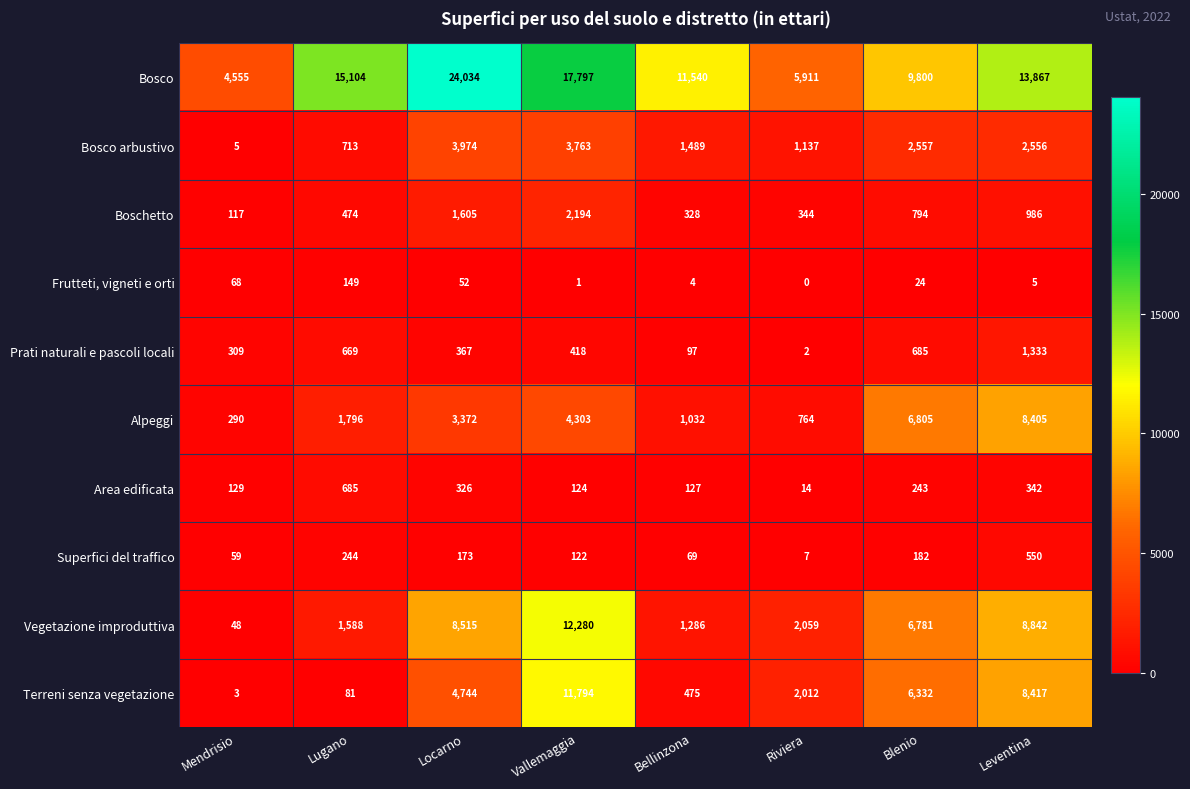

What is the difference between the Terreni senza vegetazione values at Riviera and Locarno?

2732